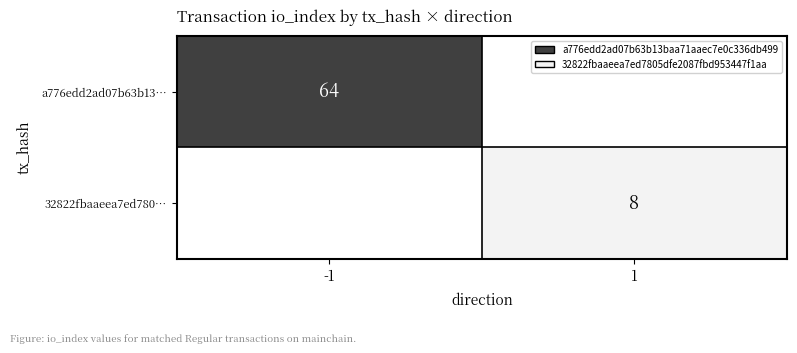

True or false: a776edd2ad07b63b13… has a value of 64 at -1.

True